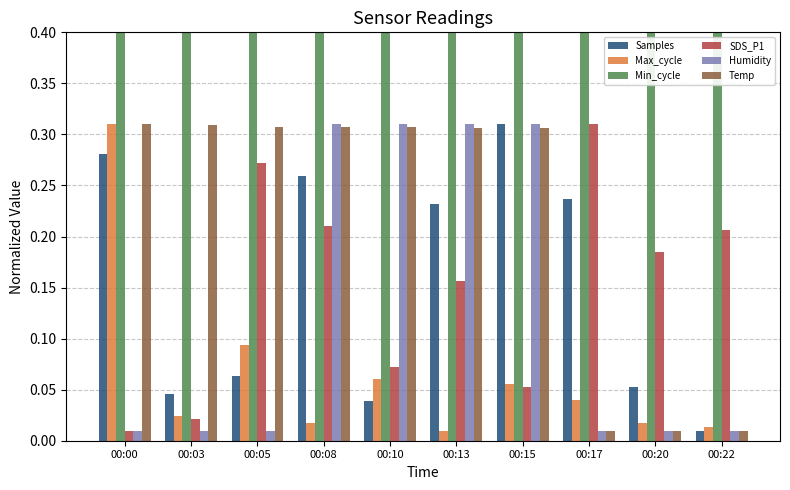

What are all the series names shown in the legend?

Samples, Max_cycle, Min_cycle, SDS_P1, Humidity, Temp